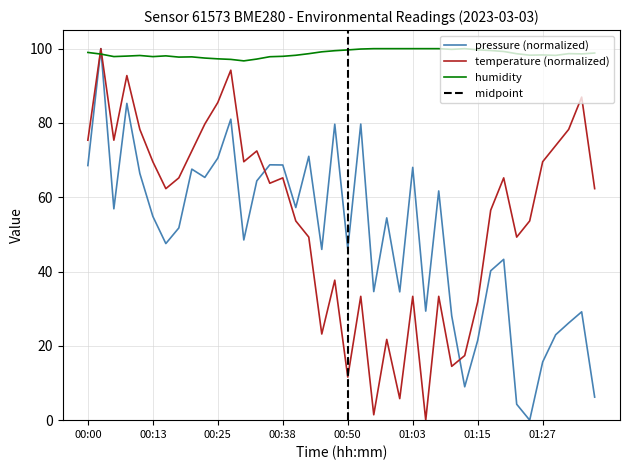

What is the sum of the pressure values at 00:53 and 00:50?

125.8